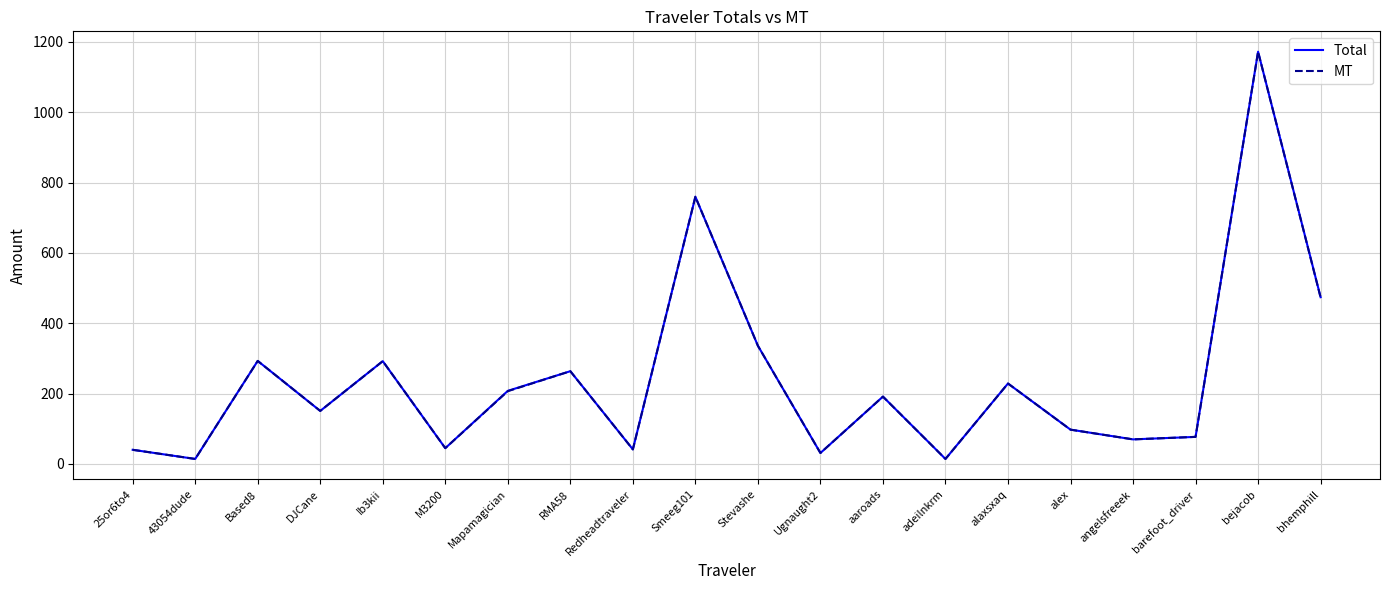

The MT series shows 834.4 at bhemphill. True or false?

False